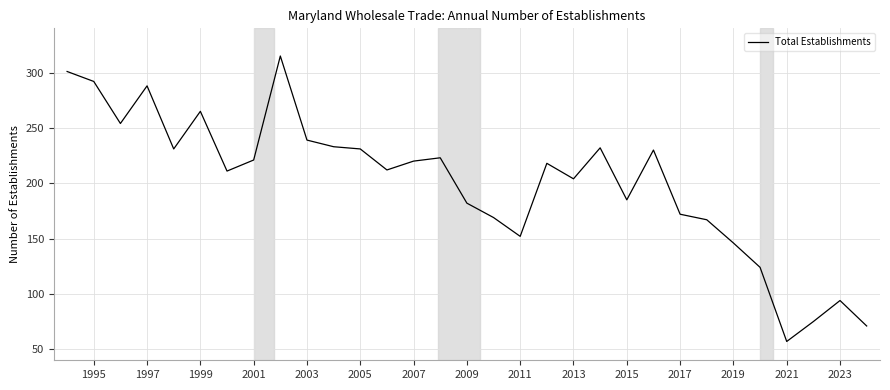

What is the maximum value shown in the chart?

315